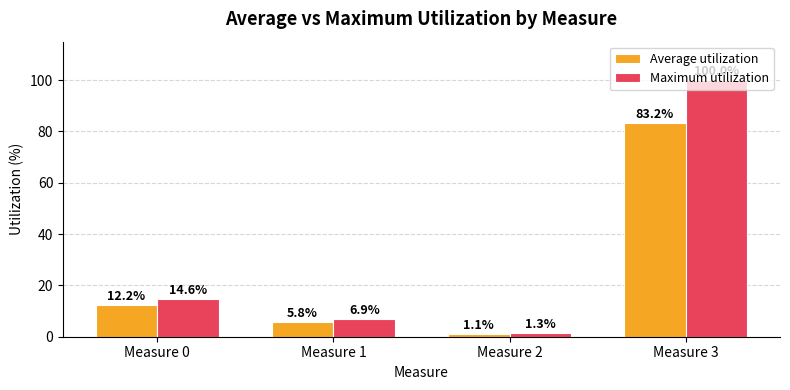

What is the maximum value for Maximum utilization?

100.0